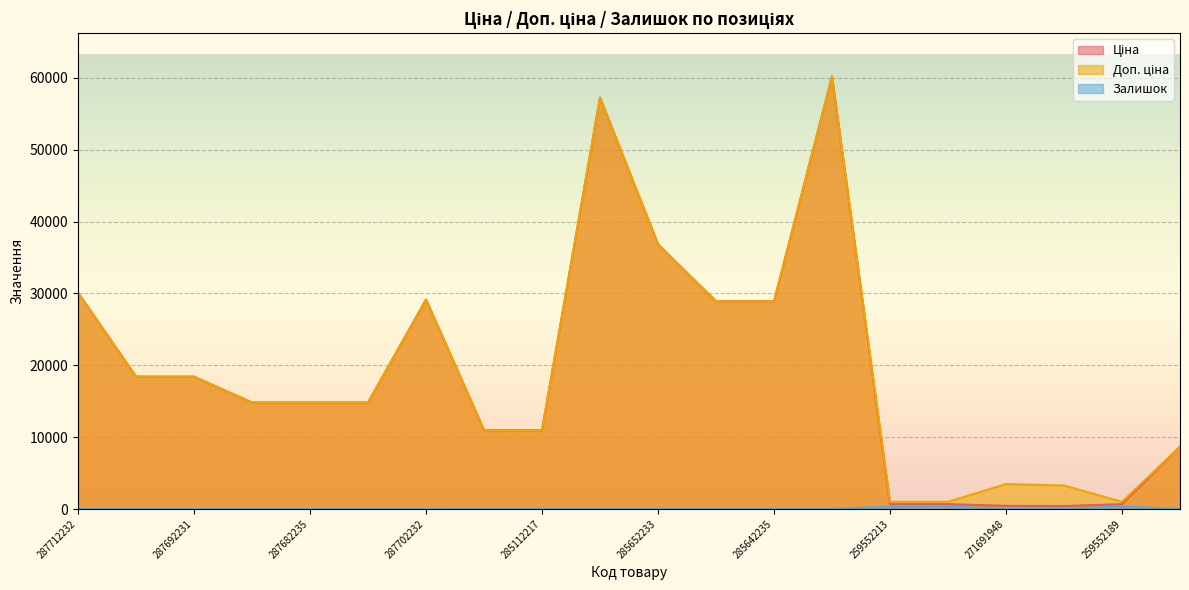

What is the maximum value for Ціна?

60205.6